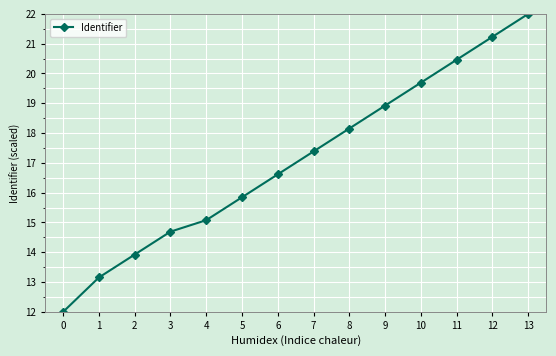

List the labels in order of value, smallest first.

0, 1, 2, 3, 4, 5, 6, 7, 8, 9, 10, 11, 12, 13